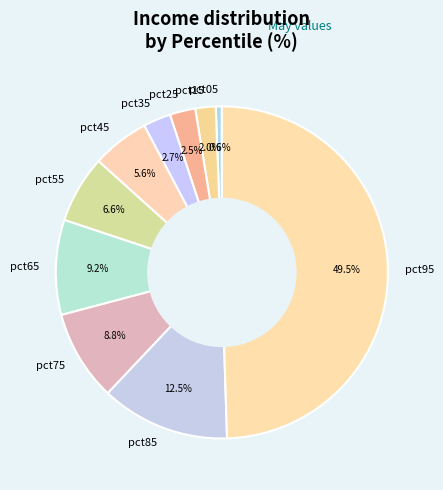

Does pct75 represent more than half of the total?

No